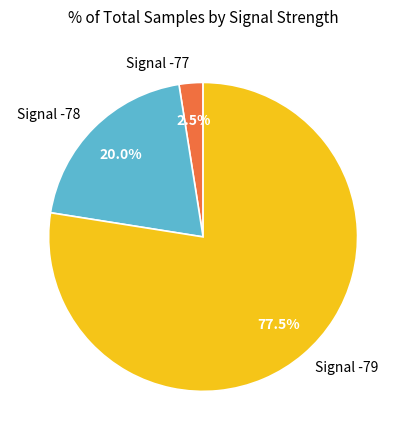

Combined, what portion of the pie is Signal -78 and Signal -77?

22.5%